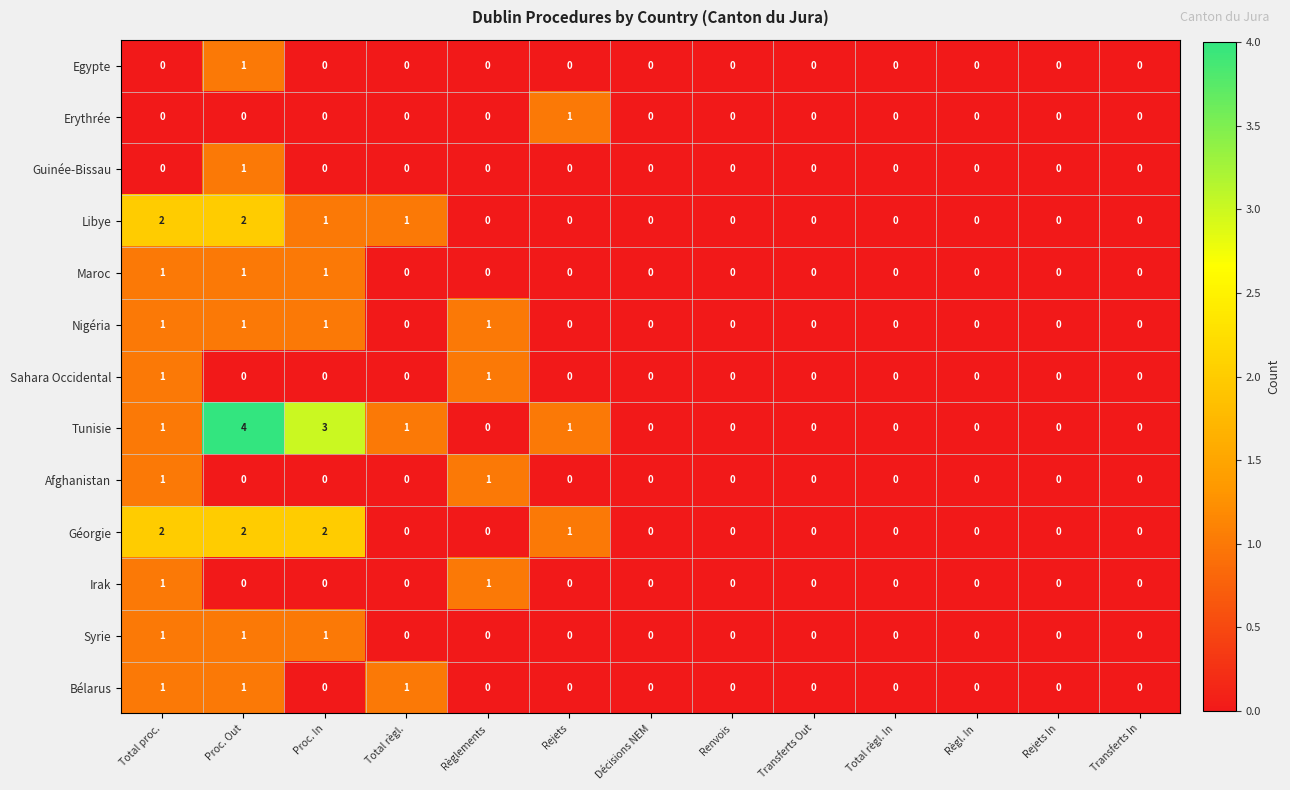

Which series has the widest spread of values?

Tunisie